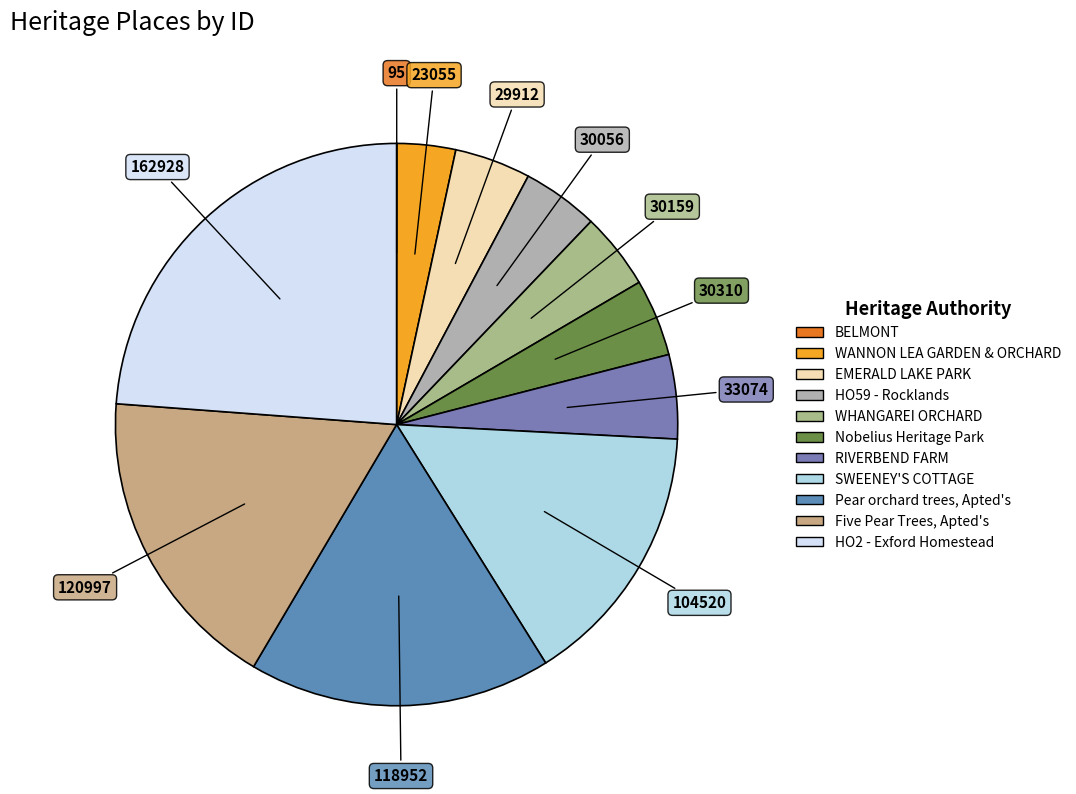

What is the change in value from WHANGAREI ORCHARD to SWEENEY'S COTTAGE?

+74361